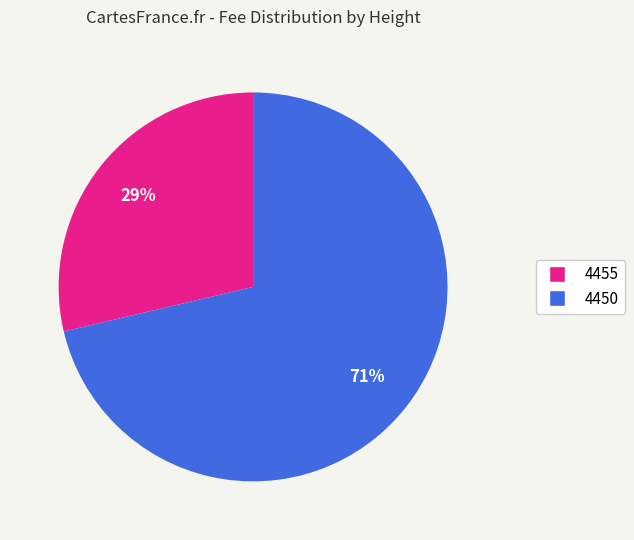

Rank the categories by value from lowest to highest.

4455, 4450